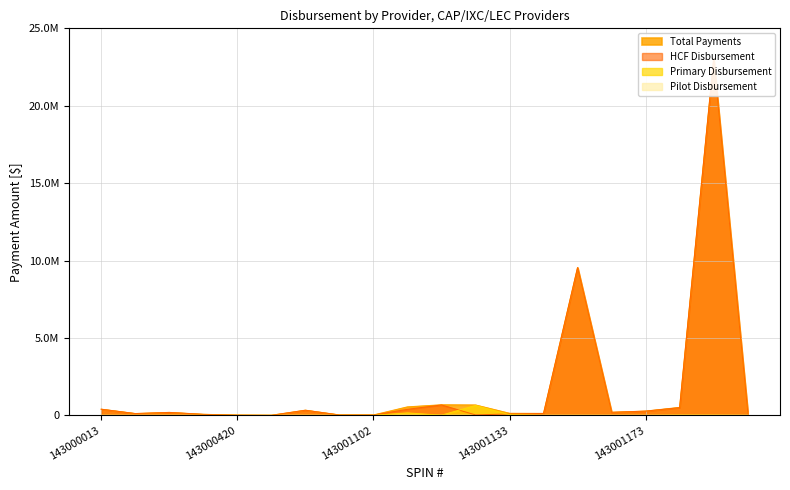

Where is the first local maximum for HCF Disbursement?

143000093